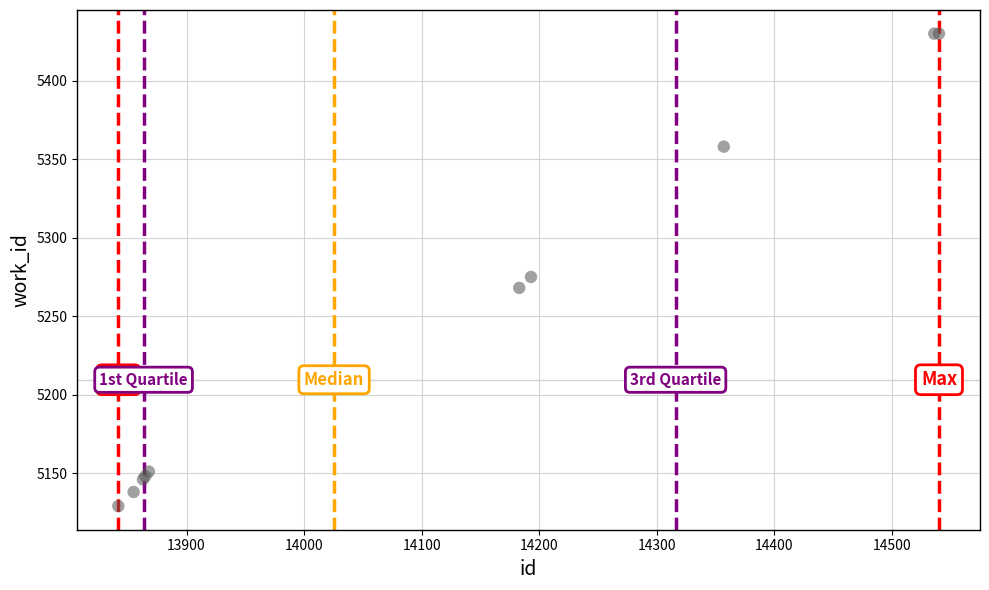

What Y value in the scatter plot is closest to 5279?

5275